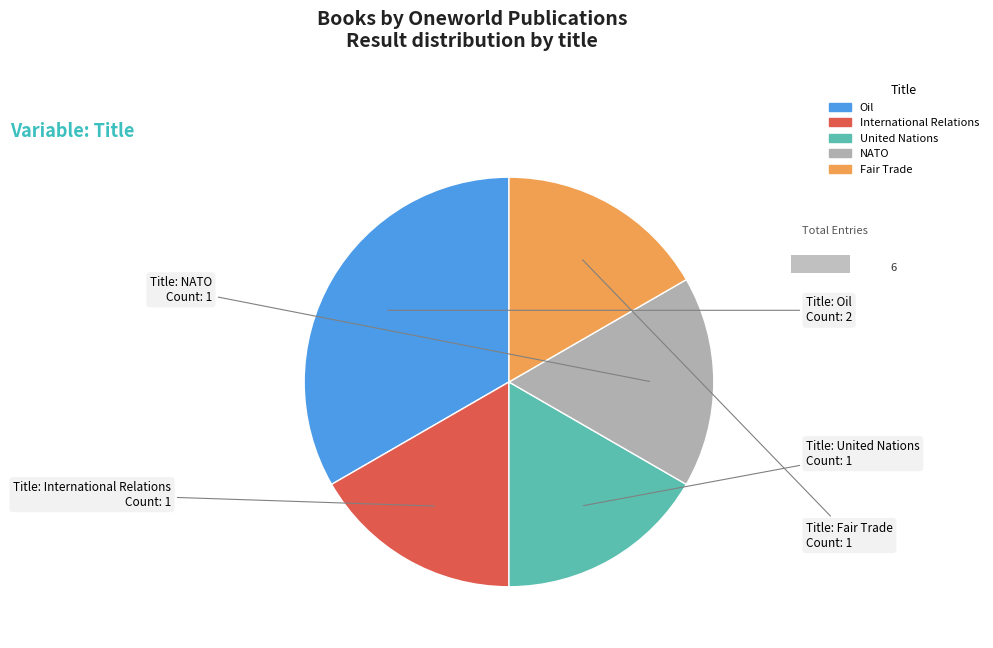

How many slices are in this pie chart?

5